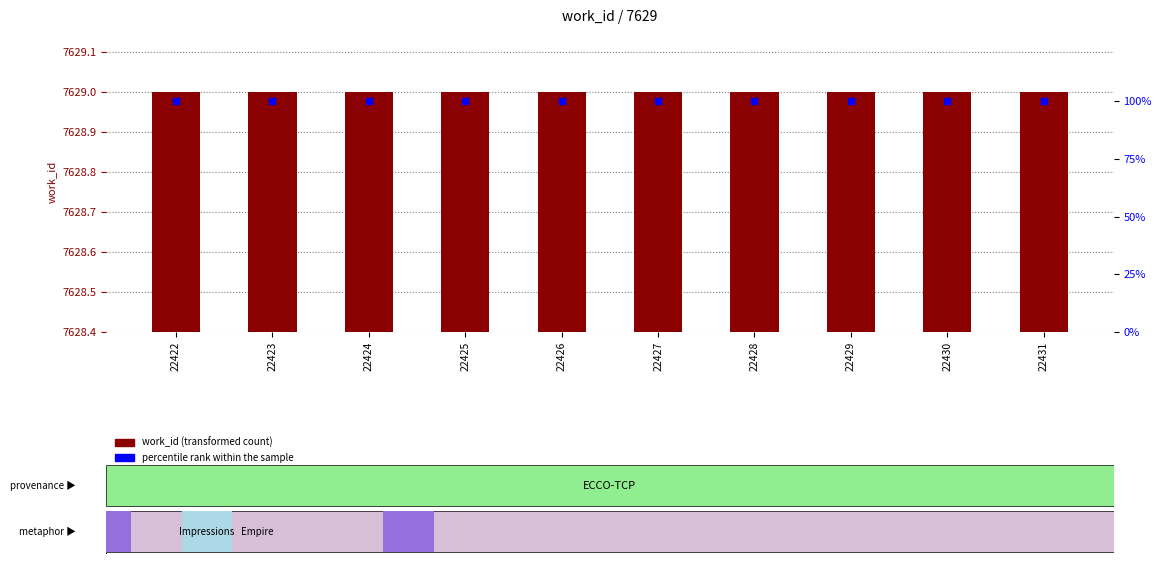

At how many categories does at least one series exceed 7389?

10